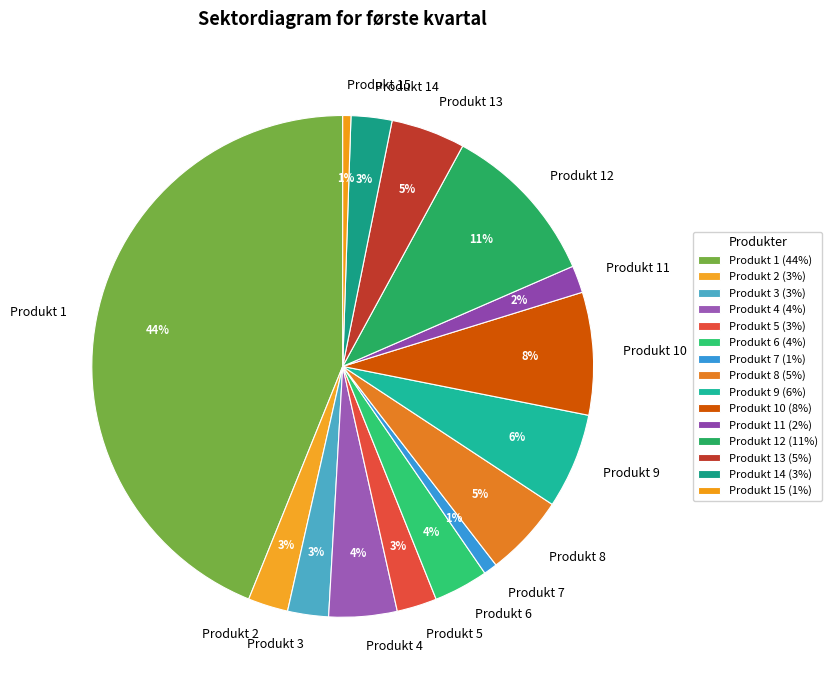

To the nearest percent, what is the difference between the Produkt 3 and Produkt 11 slice percentages?

1%